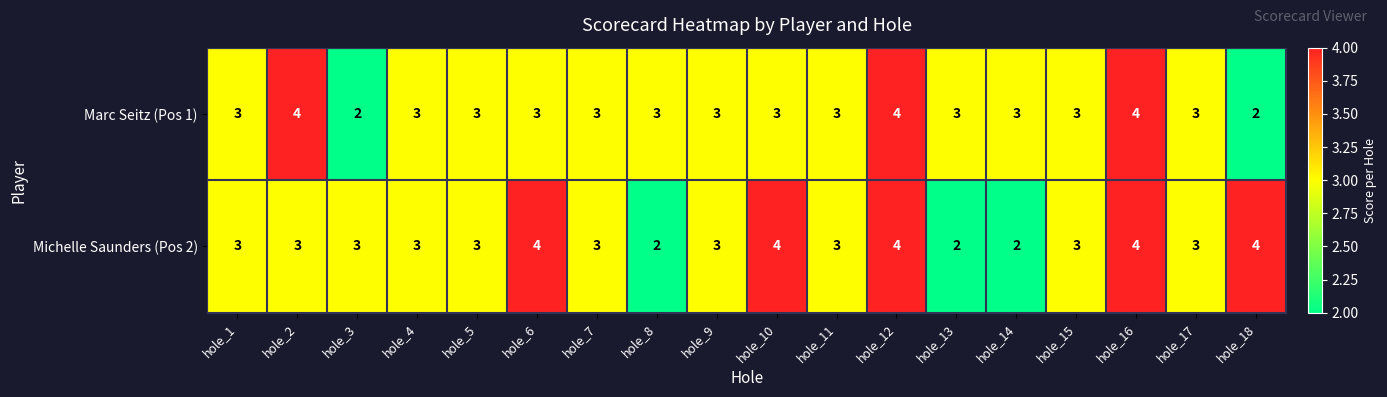

What is the highest value of the Michelle Saunders (Pos 2) series?

4